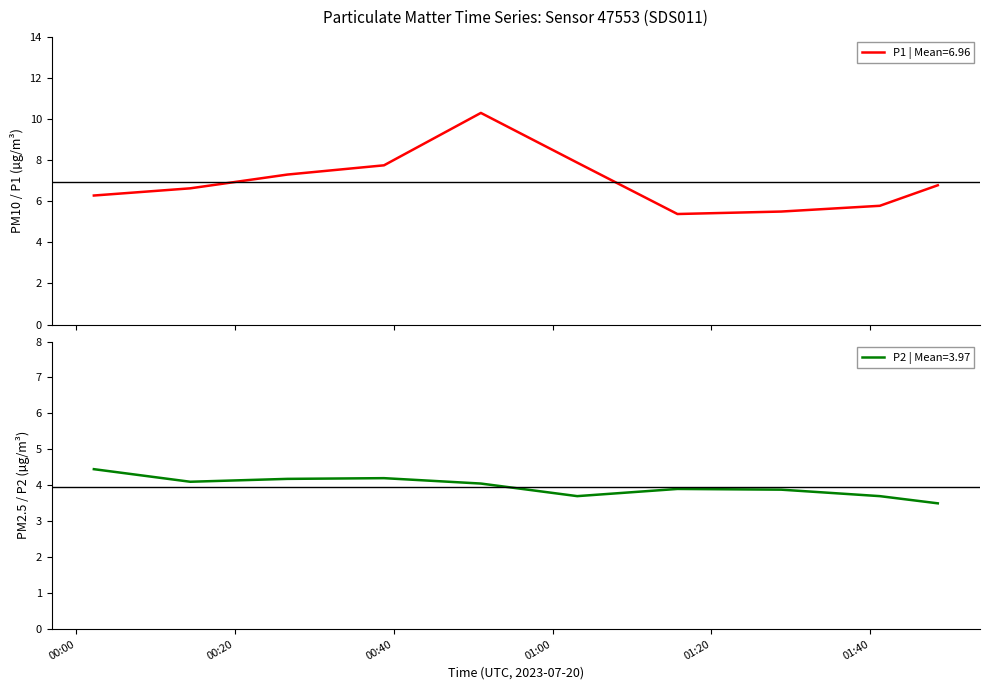

Read the P2 value at 2023-07-20T01:48:30.

3.5